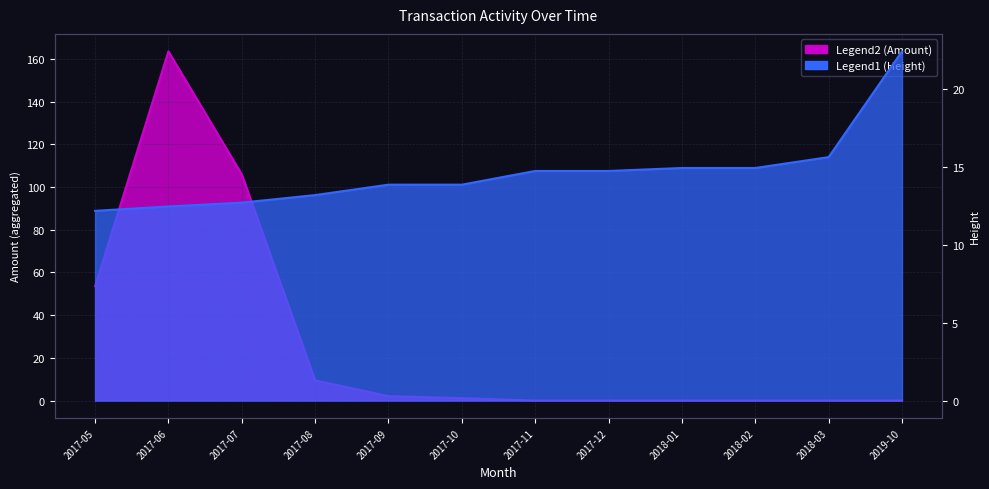

What is the maximum value shown in the chart?

163.6